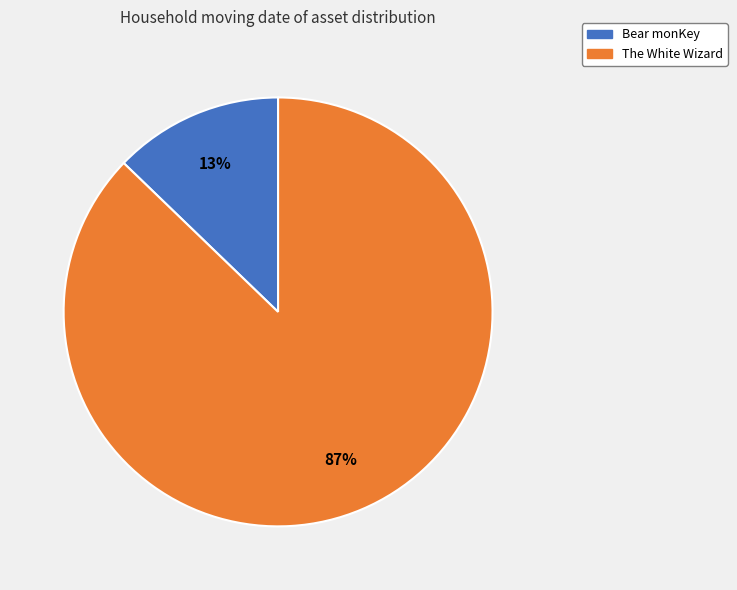

Is the sum of The White Wizard and Bear monKey greater than half?

Yes